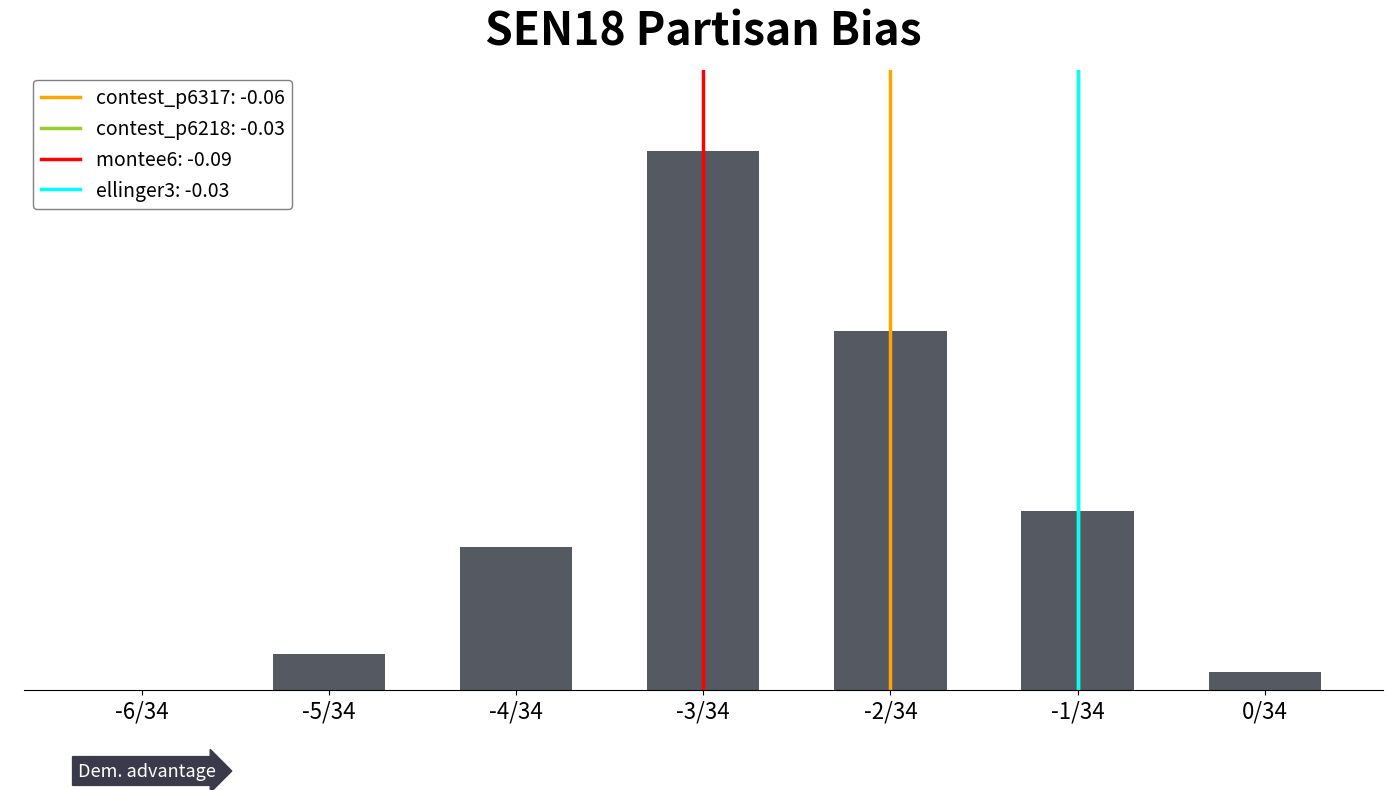

What is the value of the 5th bar from the left?

20